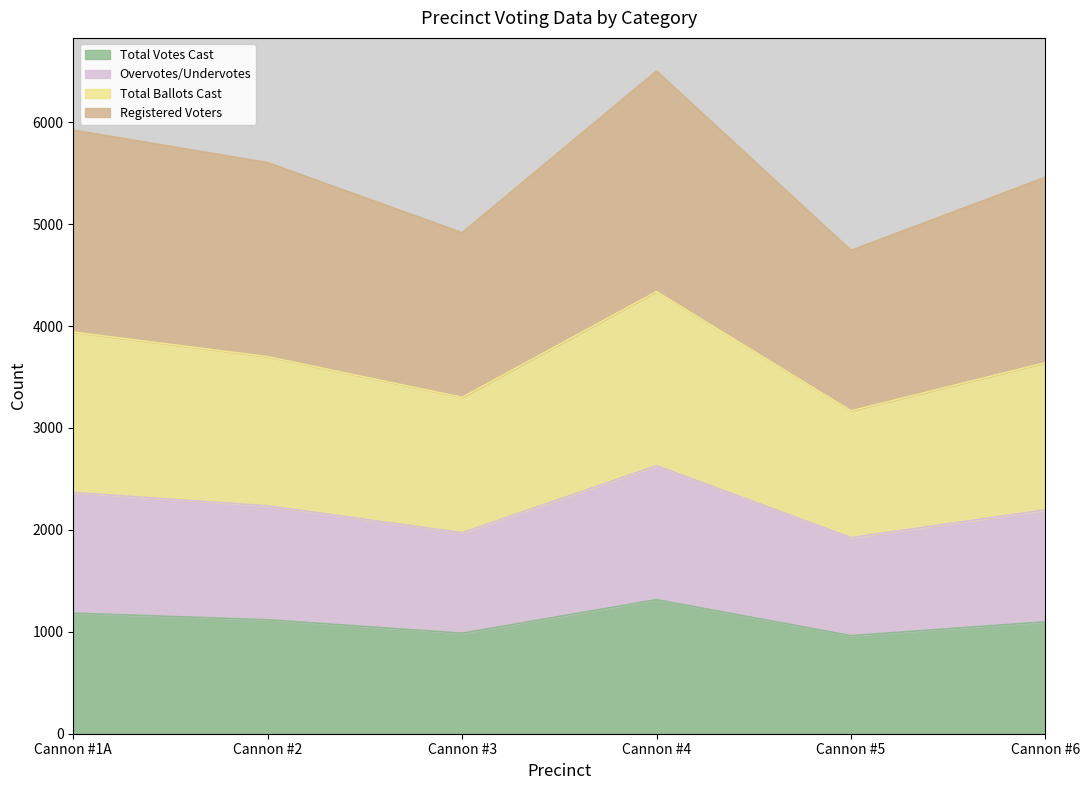

List the series in order of their peak value, highest first.

Registered Voters, Total Ballots Cast, Overvotes/Undervotes, Total Votes Cast